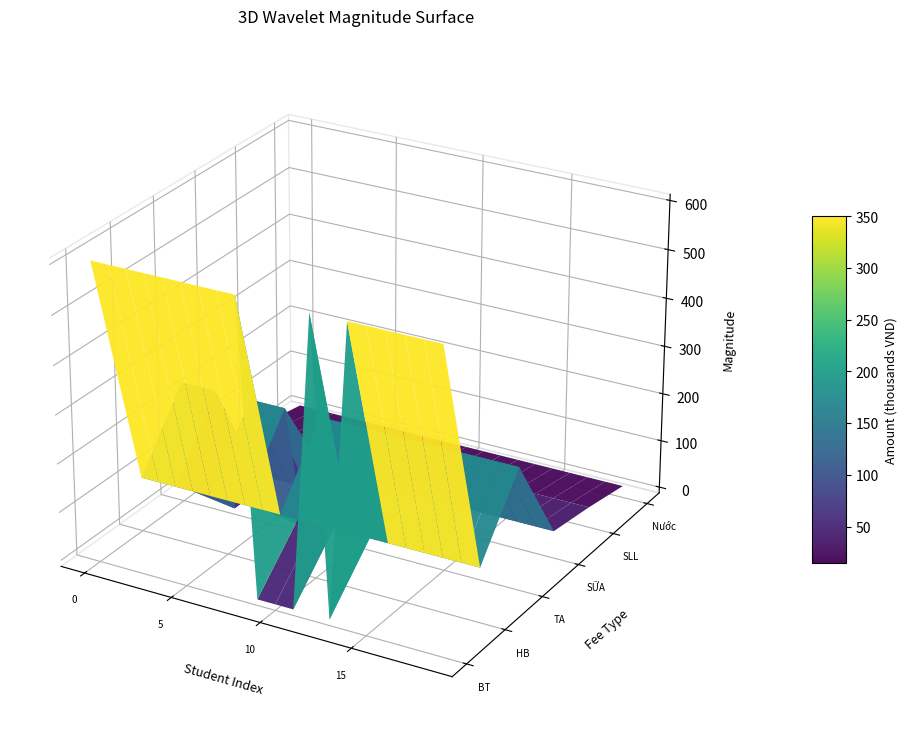

At which category does the chart reach its minimum across all series?

SỮA